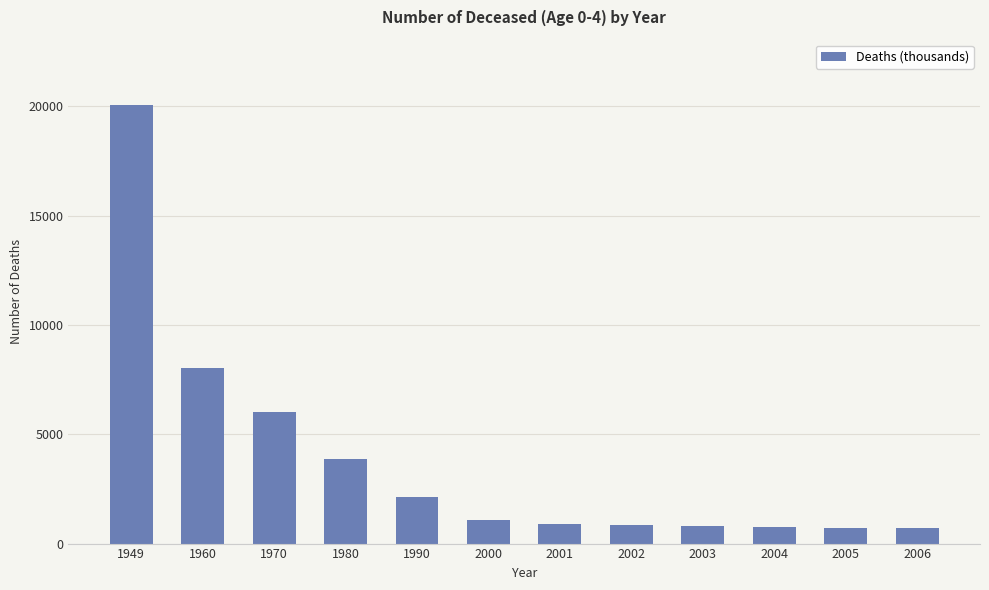

Which category has the highest value across all series?

1949